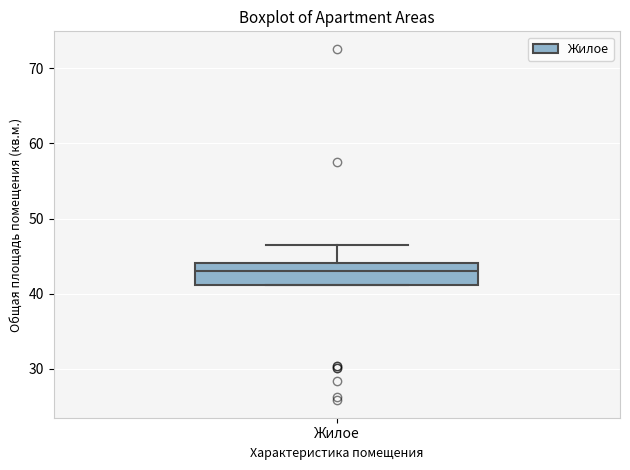

Transcribe this box plot: give where the median line is, the range the box spans, and where the two whiskers end, as read against the y-axis. The values are not printed on the chart, so give them approximately, as read against the axis.

median 43, box 41 to 44, whiskers 41 to 47